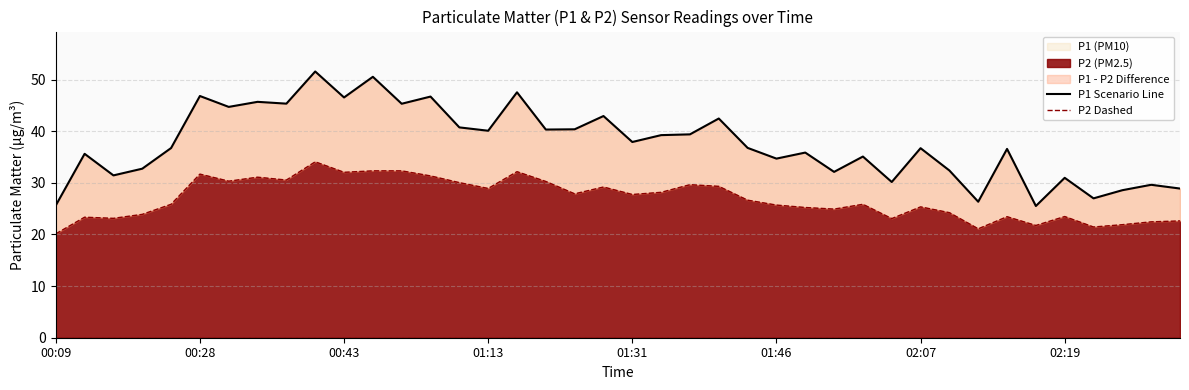

True or false: P1 (PM10) and P2 (PM2.5) cross at least once.

False